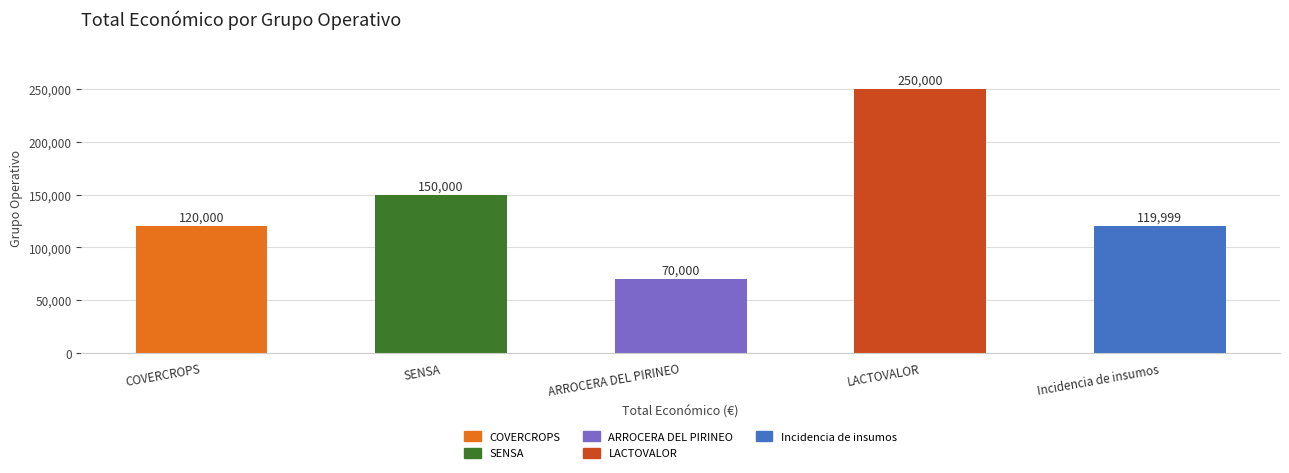

Read the value at Incidencia de insumos, to the nearest 100.

120000